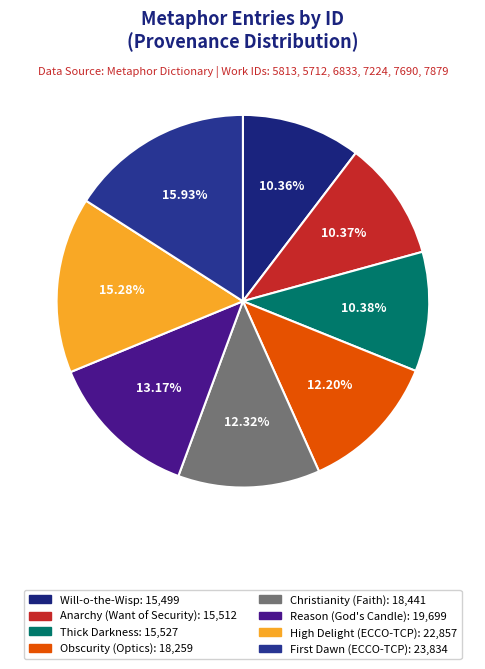

How many segments does this pie chart have?

8